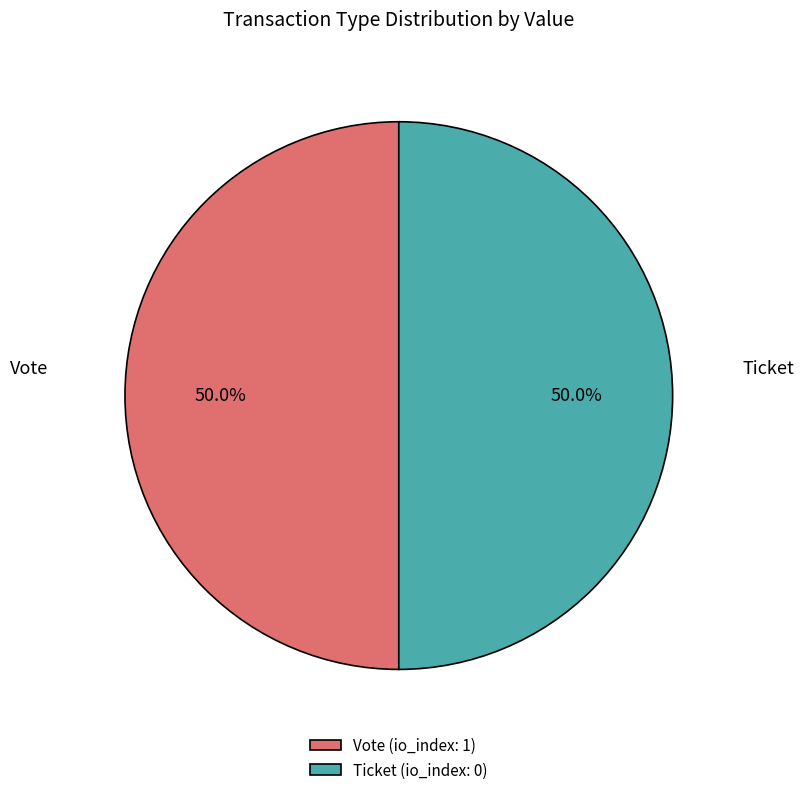

The Vote slice represents 99% of the pie. True or false?

False